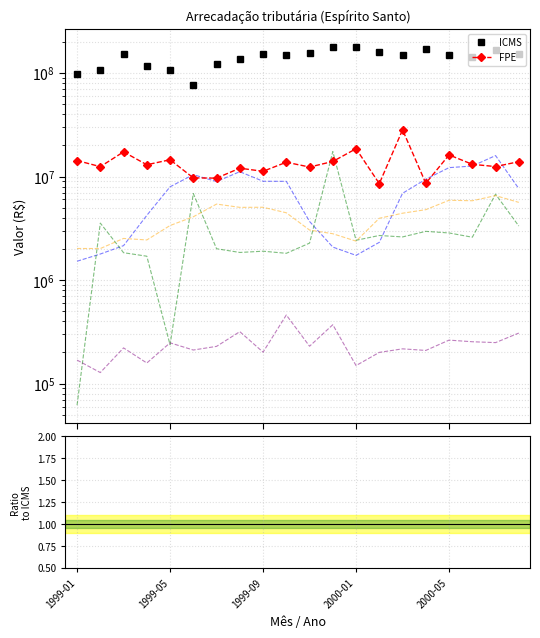

What is the difference between the maximum and second lowest values in the FPE series?

19633396.1